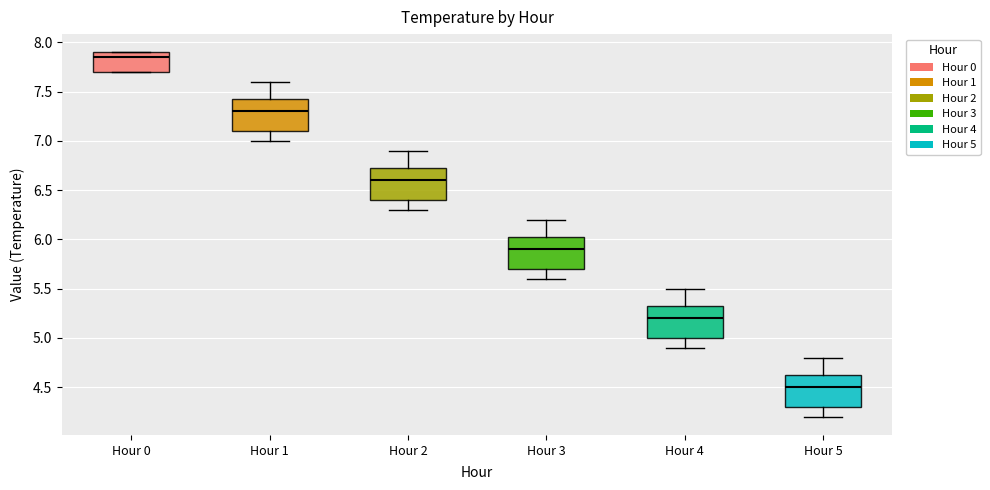

Reading left to right, read every box against the y-axis: the position of its median line, the range the box covers, and the ends of its whiskers. The values are not printed on the chart, so give them approximately, as read against the axis.

Hour 0: median 7.85, box 7.70 to 7.90, whiskers 7.70 to 7.90
Hour 1: median 7.30, box 7.10 to 7.45, whiskers 7.00 to 7.60
Hour 2: median 6.60, box 6.40 to 6.75, whiskers 6.30 to 6.90
Hour 3: median 5.90, box 5.70 to 6.05, whiskers 5.60 to 6.20
Hour 4: median 5.20, box 5.00 to 5.35, whiskers 4.90 to 5.50
Hour 5: median 4.50, box 4.30 to 4.65, whiskers 4.20 to 4.80